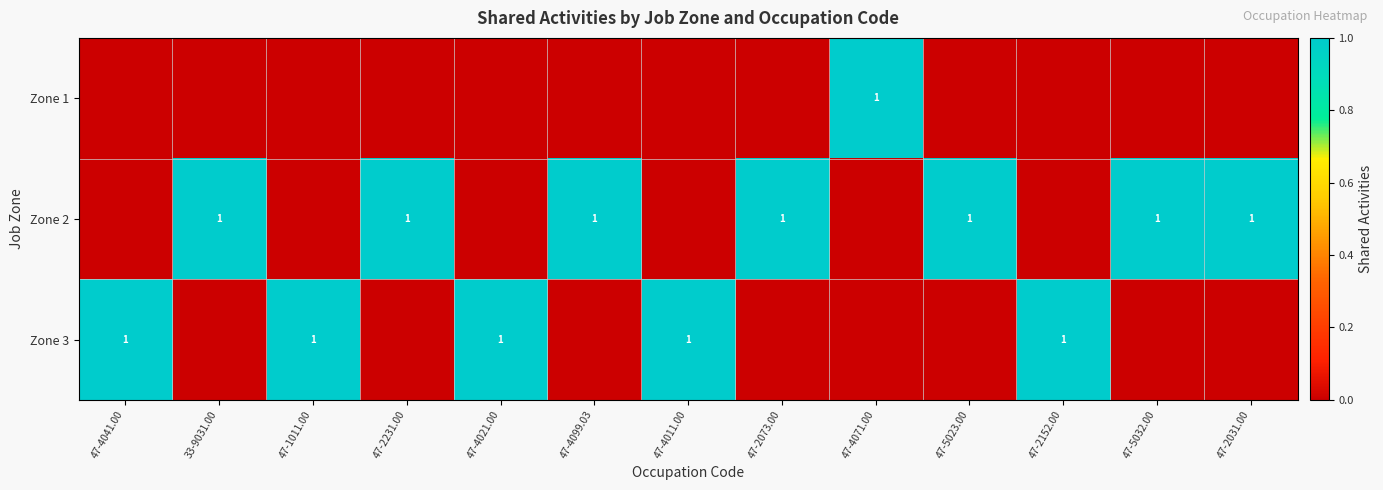

Between 47-4041.00 and 47-5032.00, which is larger?

47-4041.00